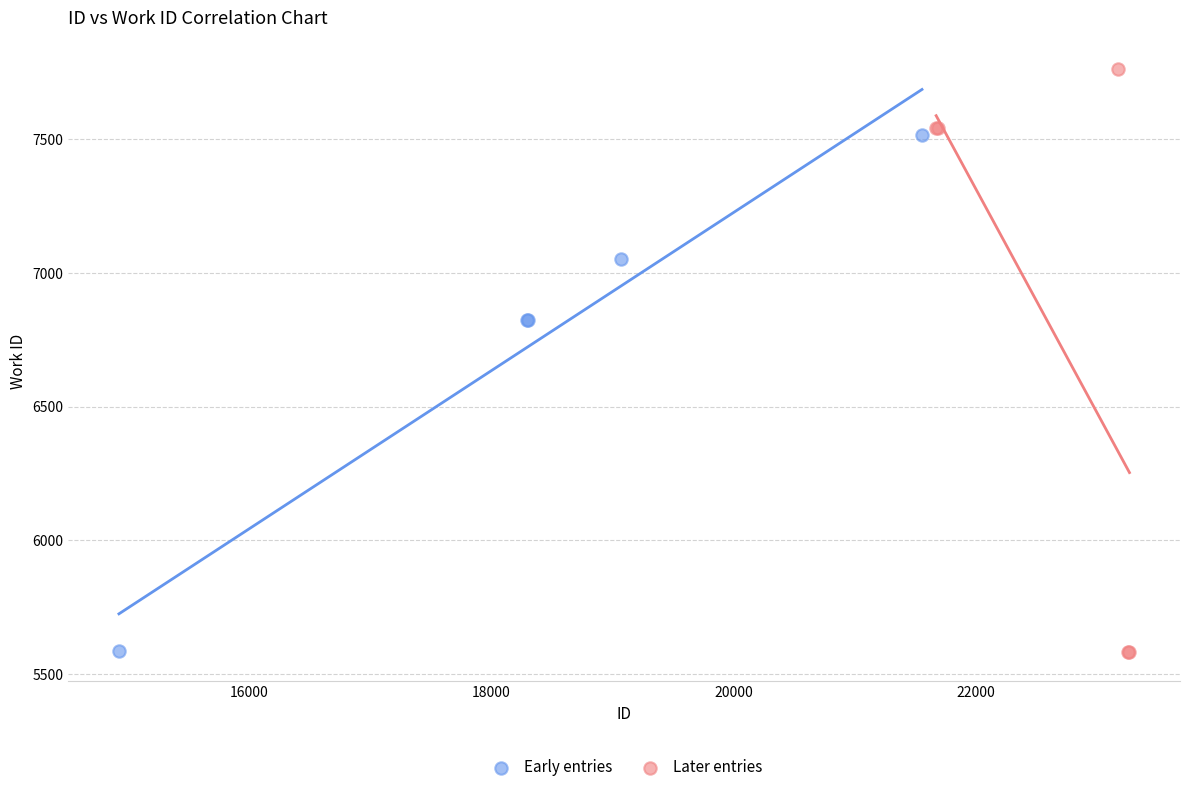

Which series has the widest spread of Y values?

Later entries